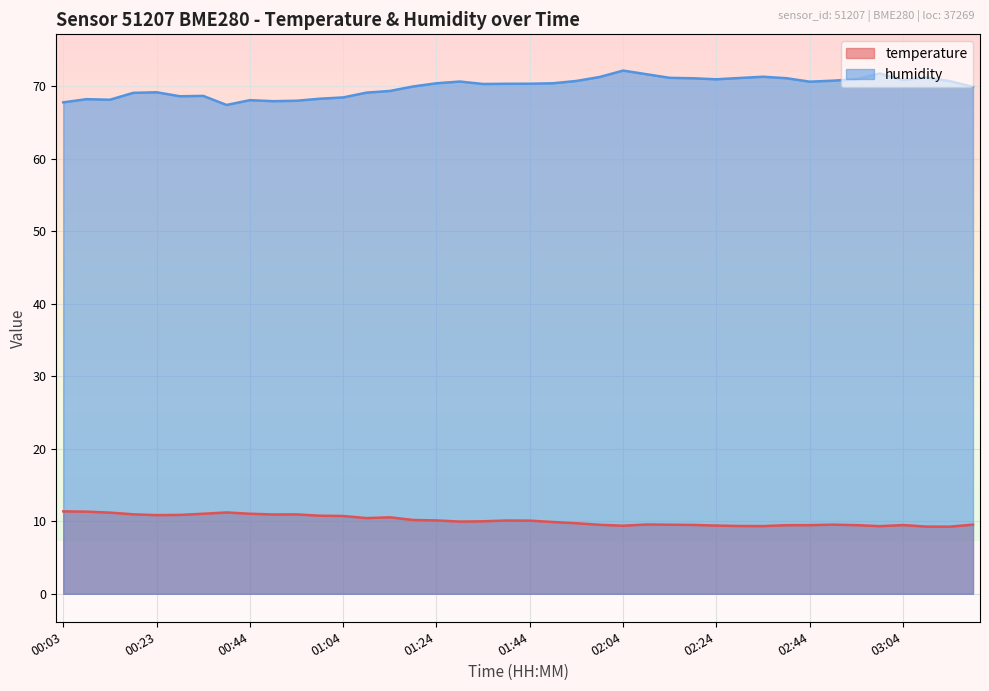

Where is temperature nearest to the value 10?

01:34